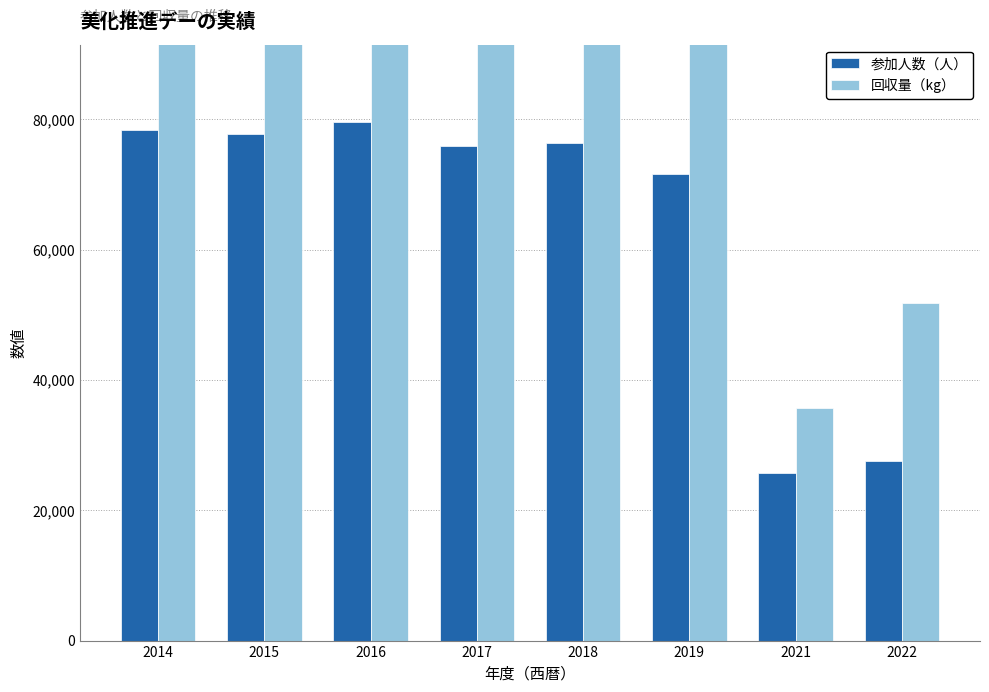

True or false: 回収量（kg） has a value of 192730 at 2015.

False